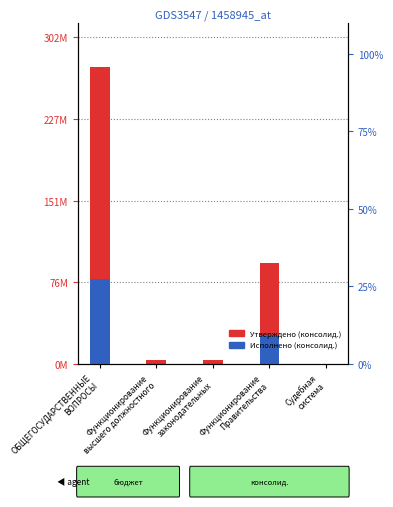

Is it true that Утверждено (консолид.) equals 3636194.4 at Функционирование
высшего должностного?

True